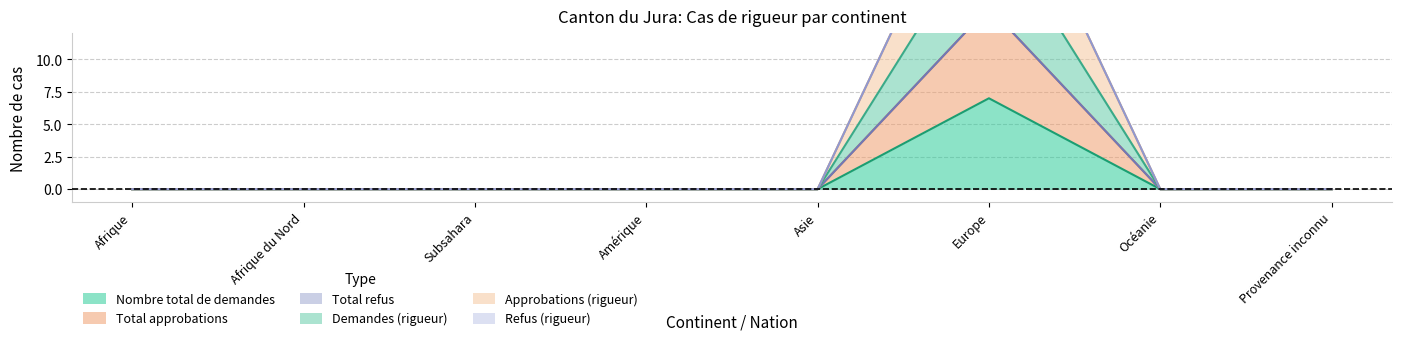

Is it true that Demandes (rigueur) equals 5 at Afrique du Nord?

False